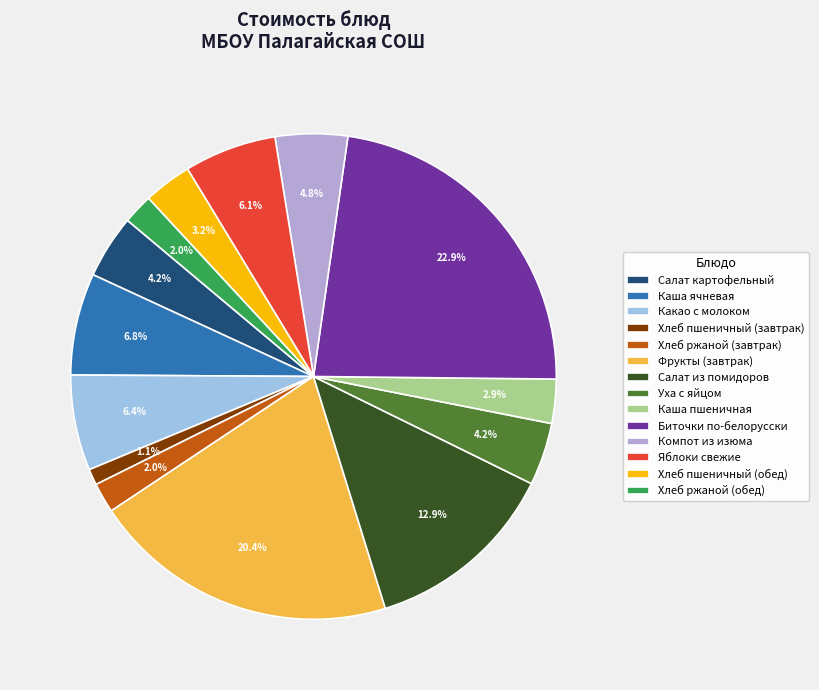

Between Хлеб пшеничный (обед) and Салат картофельный, which is larger?

Салат картофельный